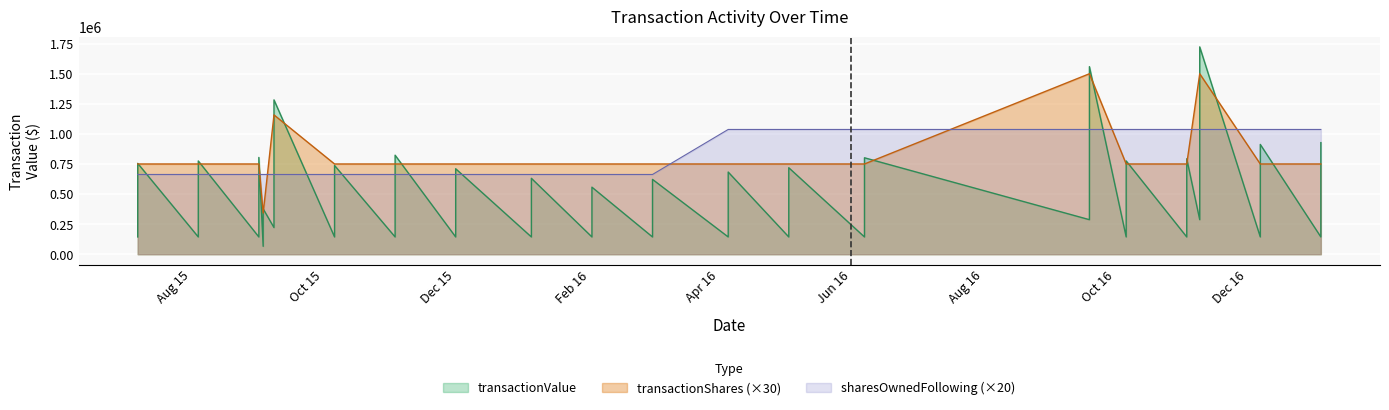

The value of transactionShares at 18 is 8212. True or false?

False